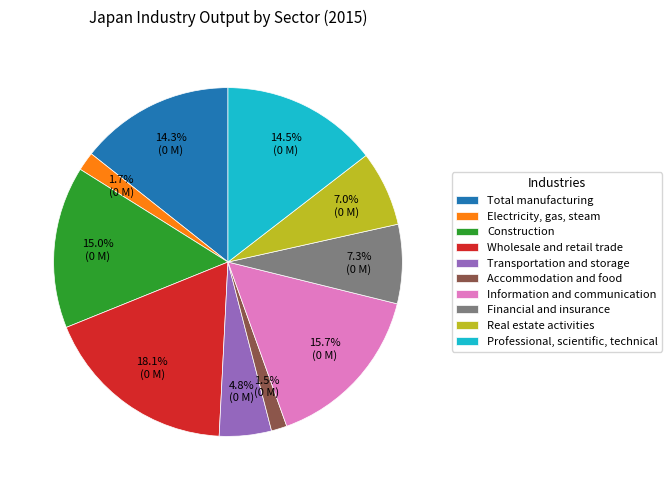

To the nearest percent, what percentage of the pie is Information and communication?

16%